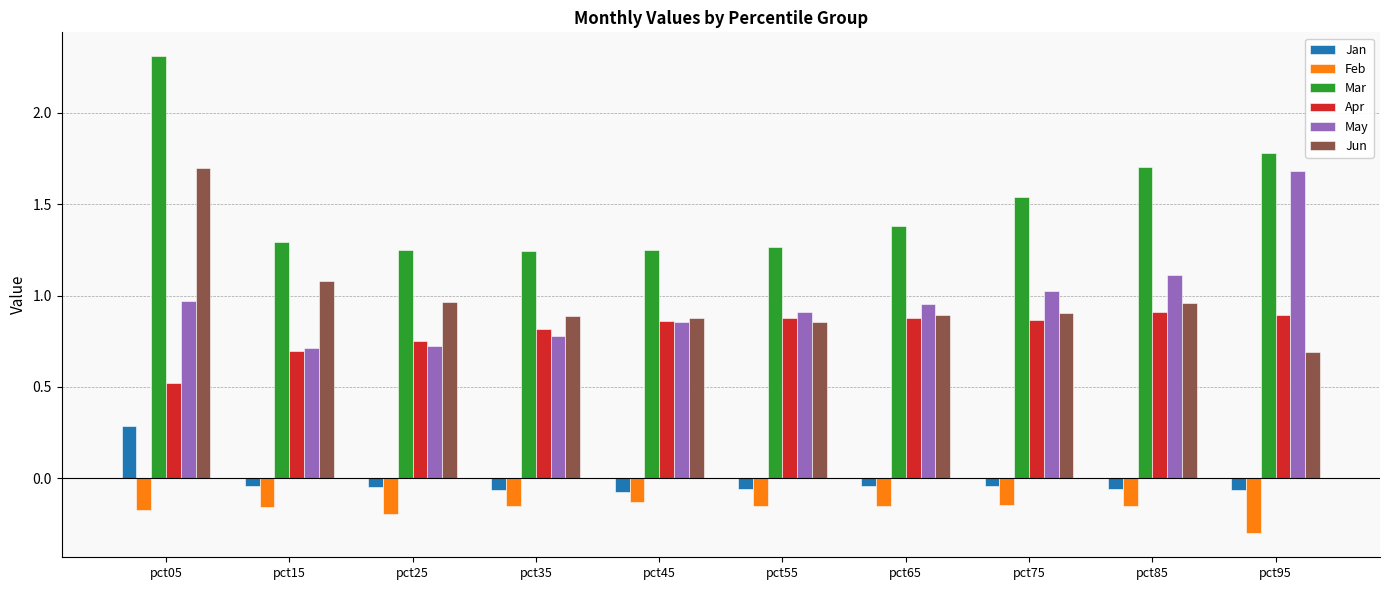

What is the smallest value displayed?

-0.3